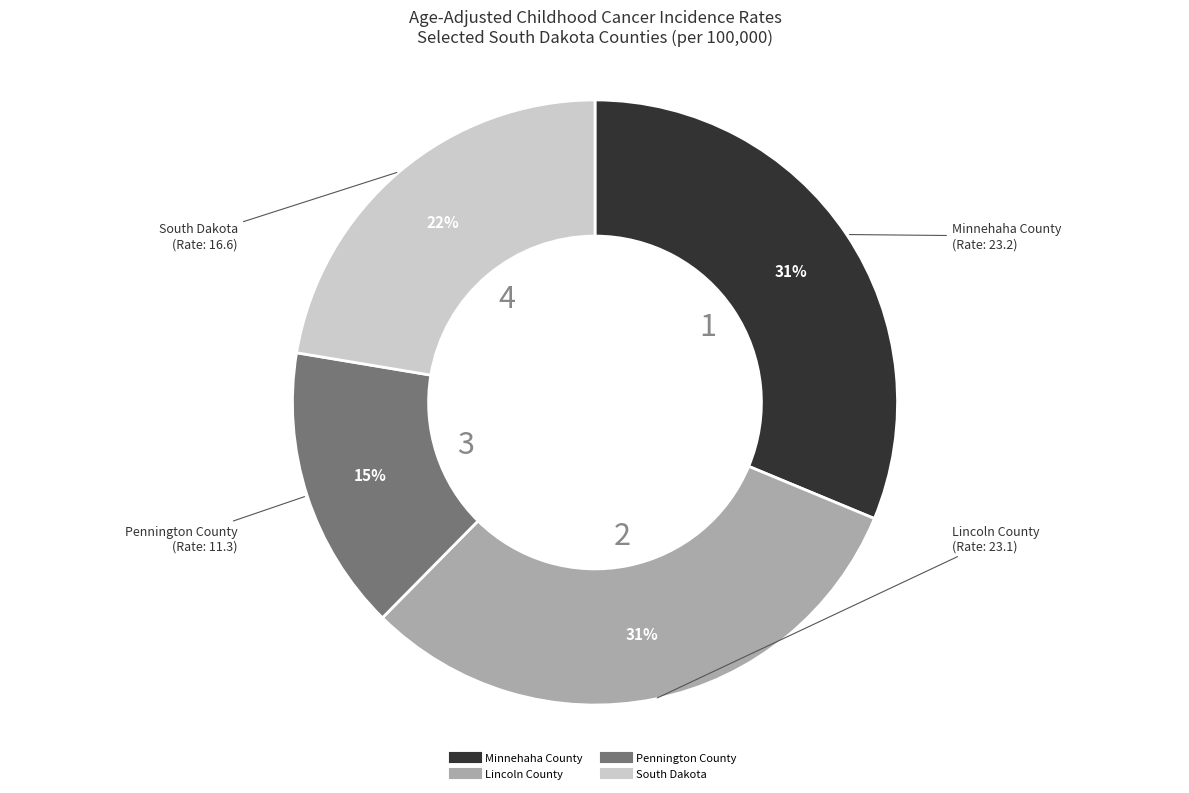

Count the number of slices in the pie.

4